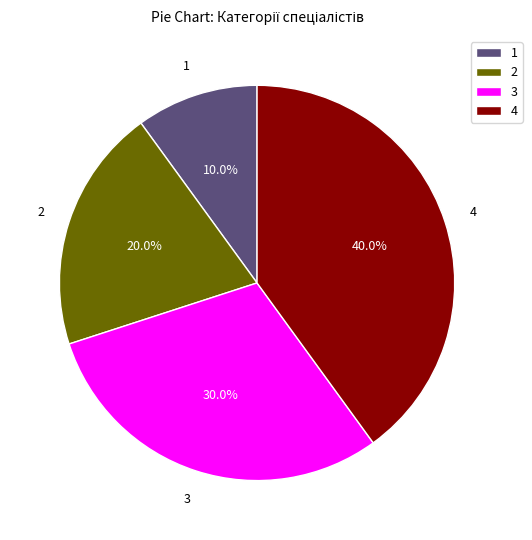

Rank the categories by value from lowest to highest.

1, 2, 3, 4